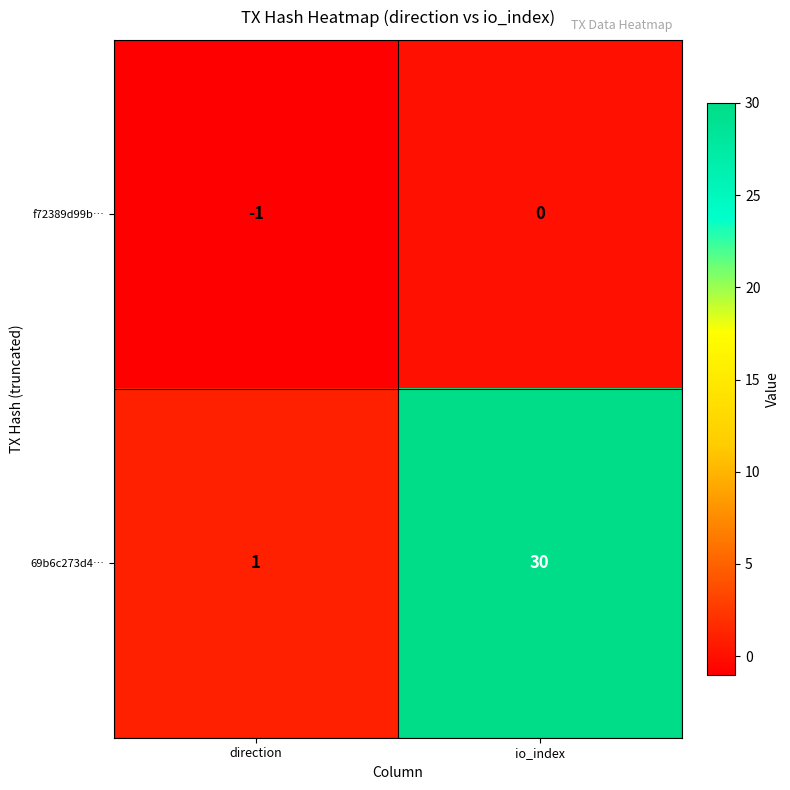

How many distinct data groups are displayed?

2